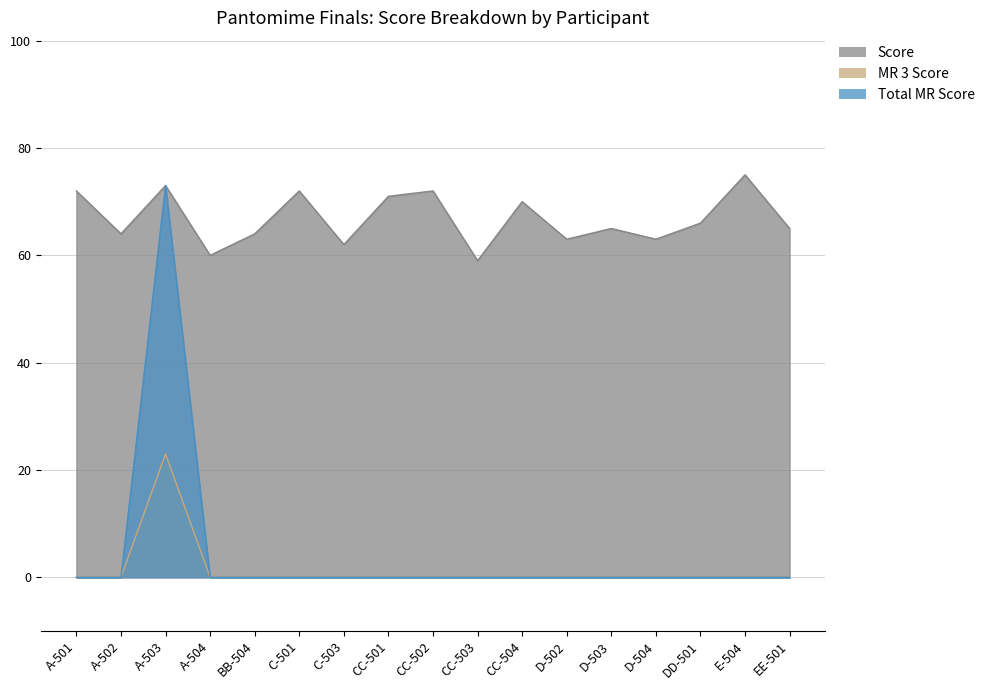

True or false: Total MR Score has more than 0 interior local peaks.

True